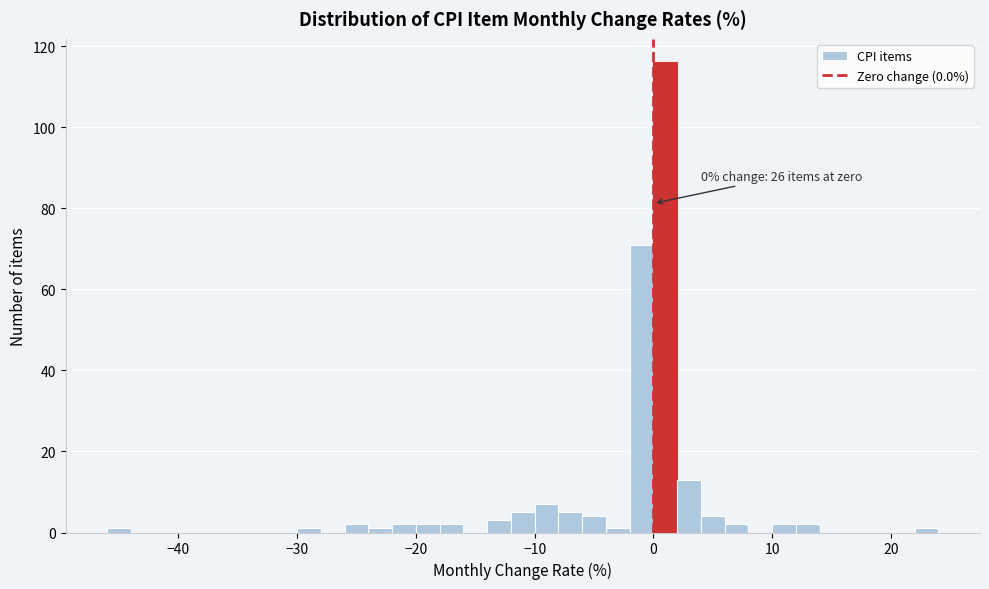

Read against the x-axis, roughly where is the centre of the tallest bar?

1